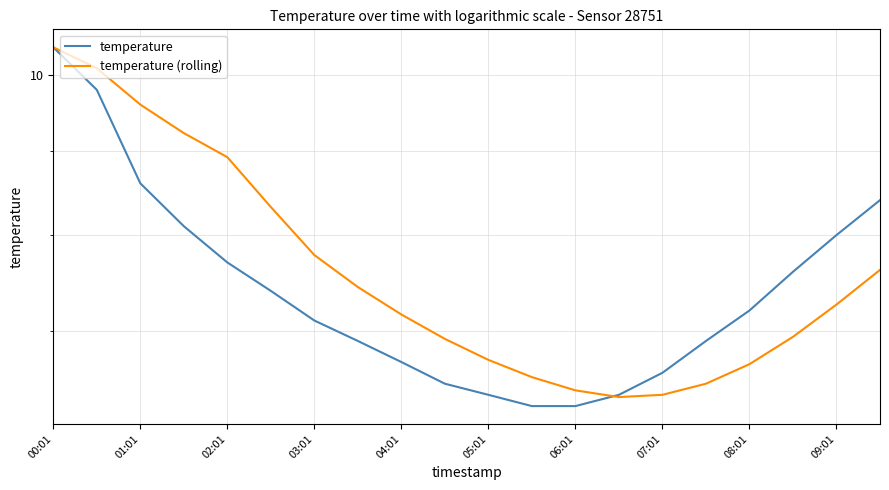

Where does the temperature (rolling) series first go above 7?

00:01